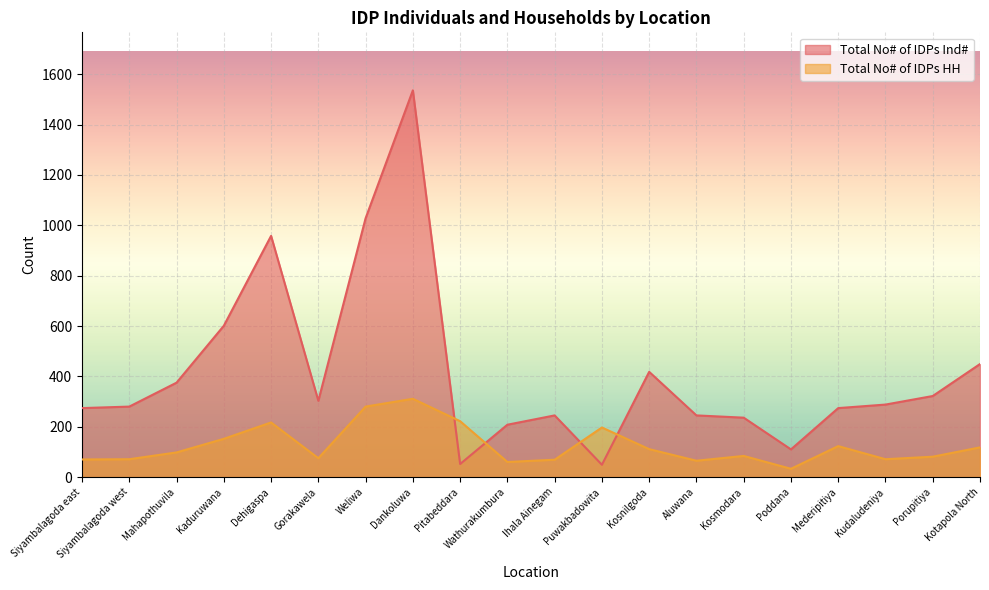

True or false: Total No# of IDPs Ind# and Total No# of IDPs HH intersect in this chart.

True